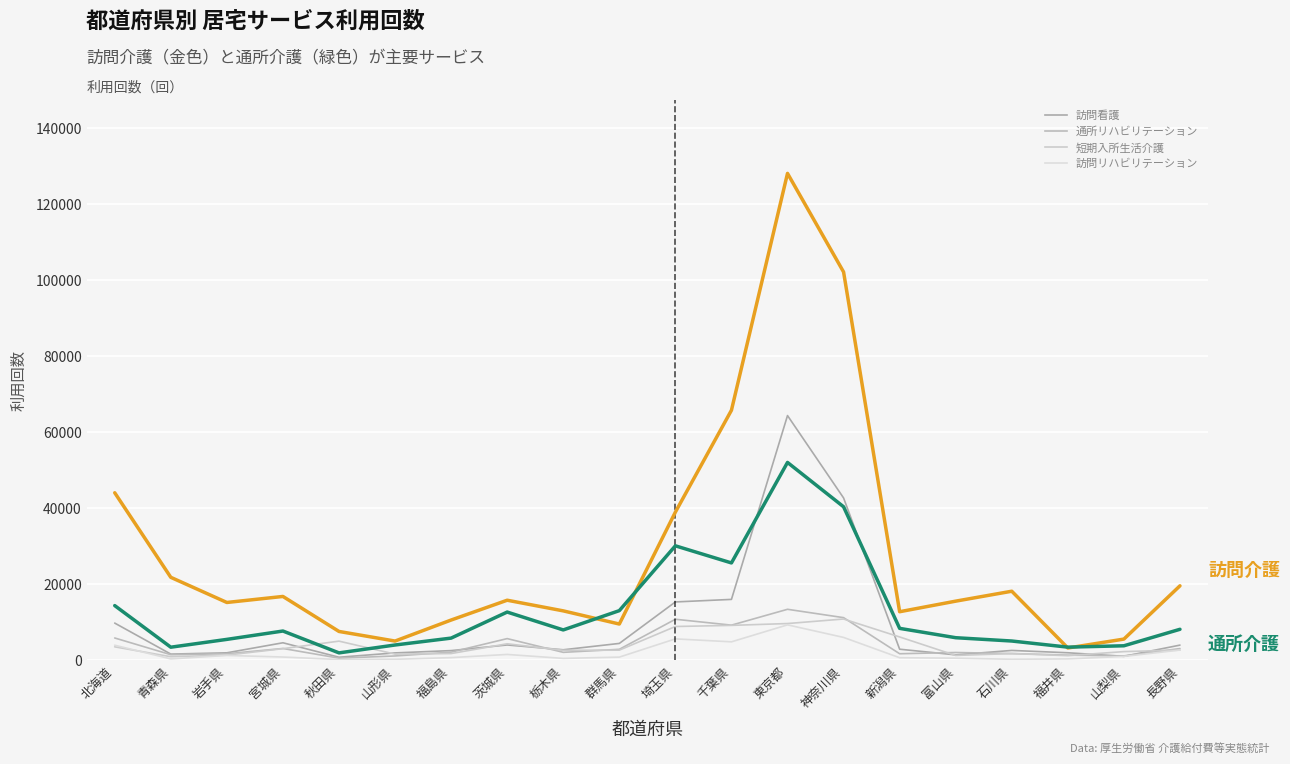

Does the chart display data point markers on the line(s)?

No